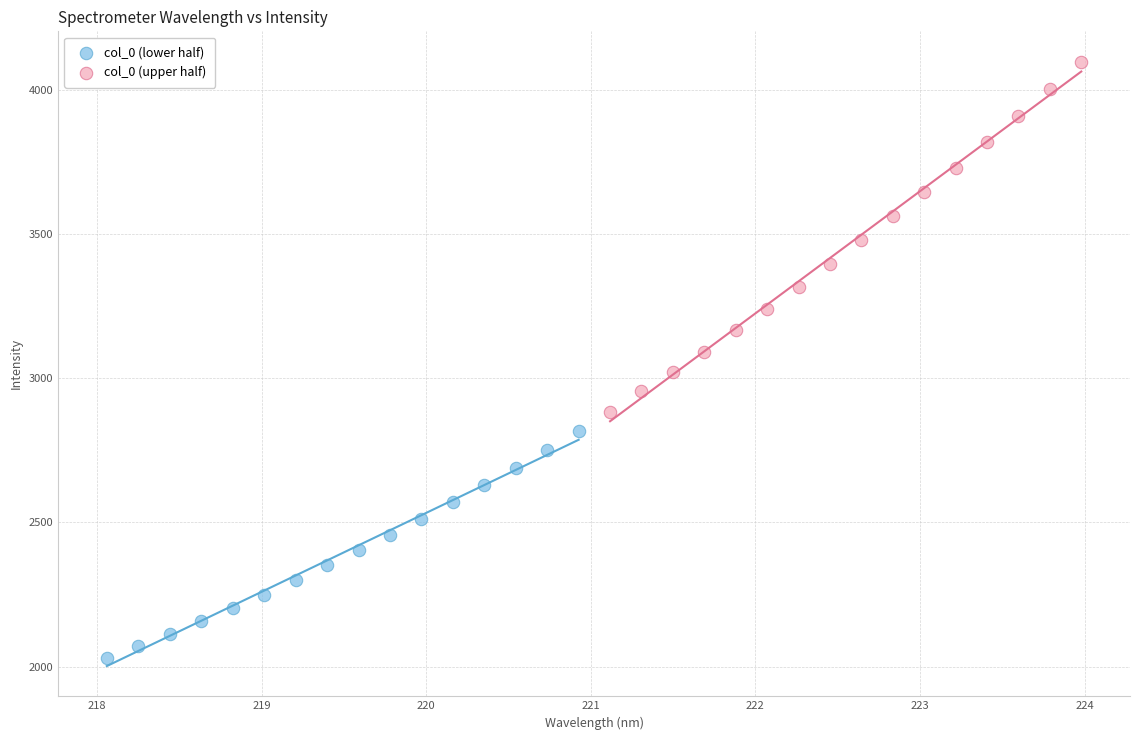

Which series contains the highest Y value?

col_0 (upper half)